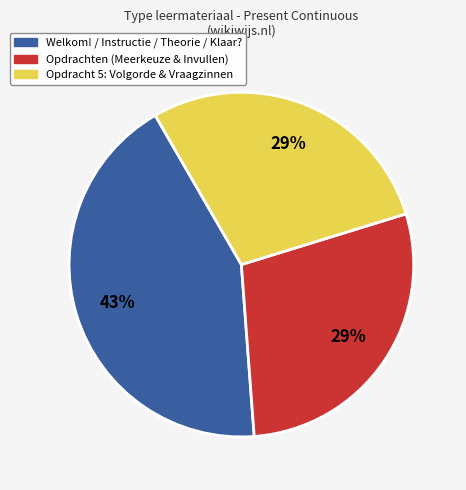

Combined, do Opdracht 5: Volgorde & Vraagzinnen and Welkom! / Instructie / Theorie / Klaar? account for over 50%?

Yes